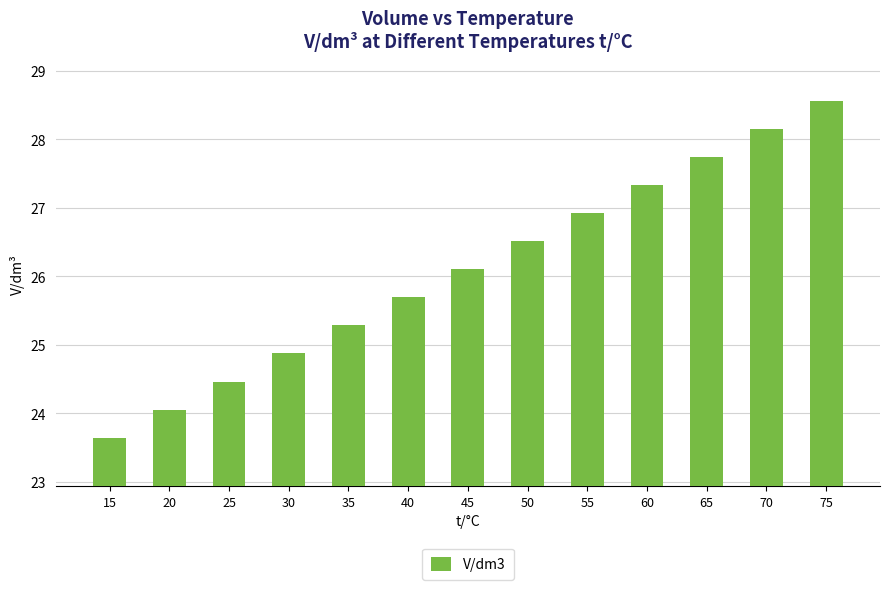

Rank the categories by value from highest to lowest.

75, 70, 65, 60, 55, 50, 45, 40, 35, 30, 25, 20, 15